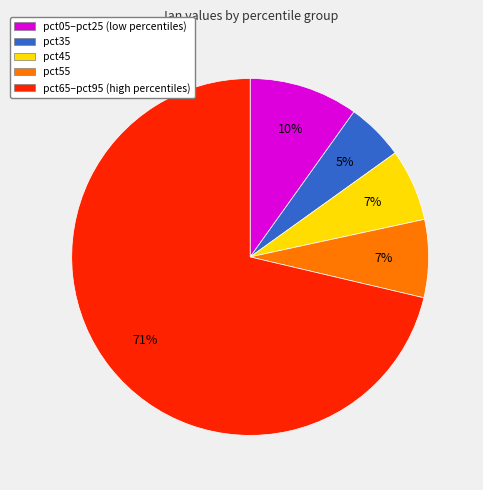

To the nearest percent, what is the difference between the largest and smallest slice percentages?

66%